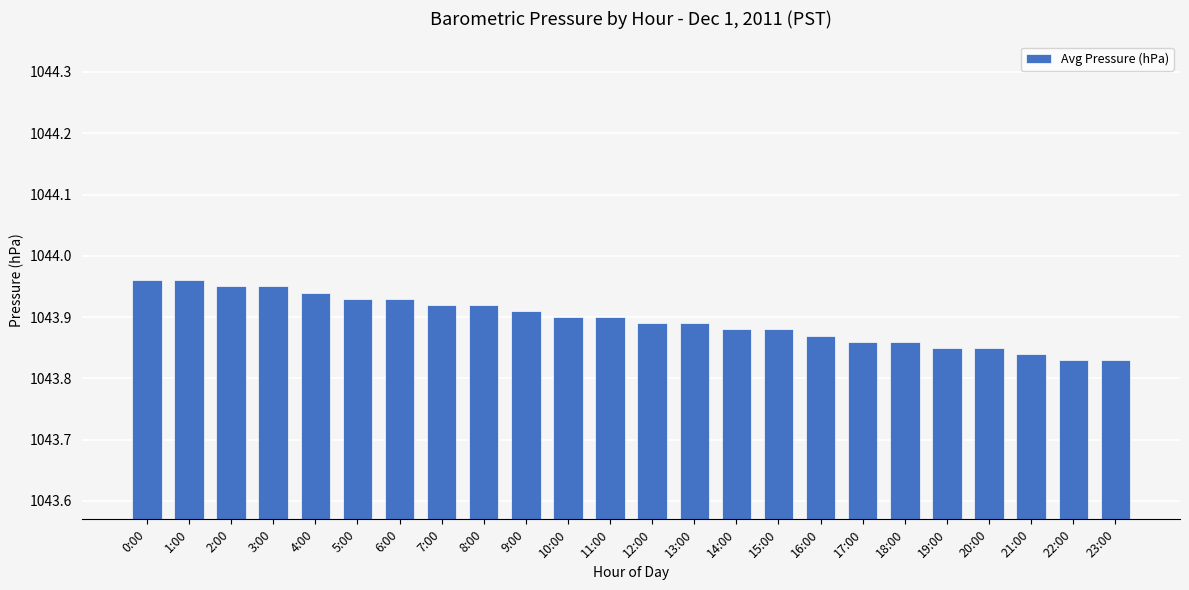

What is the label of the 14th bar from the left?

13:00